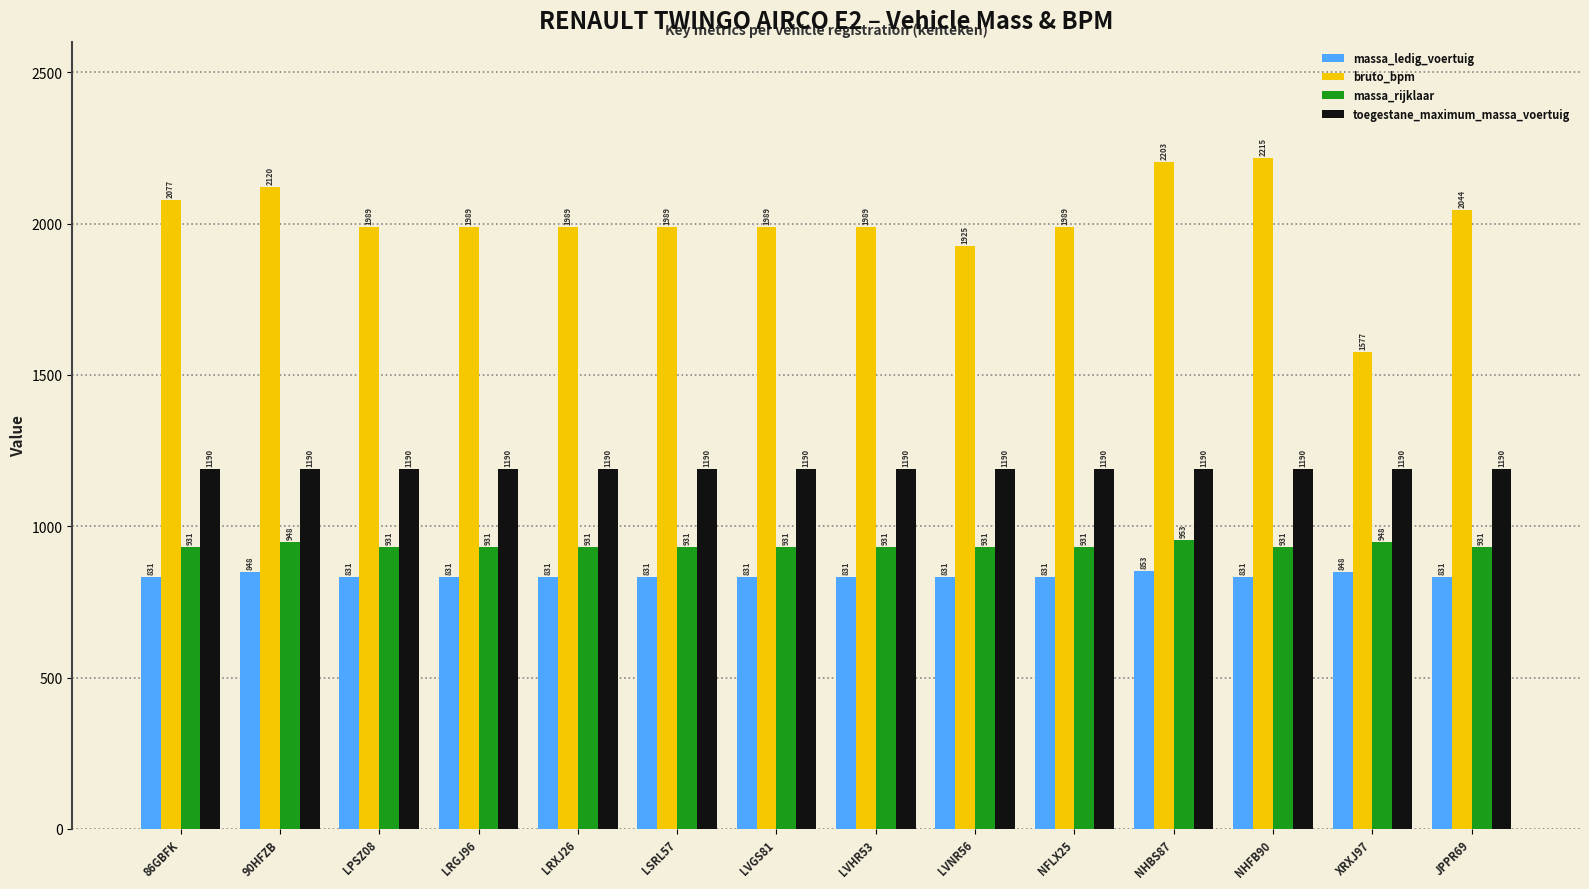

List the series in order of their peak value, highest first.

bruto_bpm, toegestane_maximum_massa_voertuig, massa_rijklaar, massa_ledig_voertuig